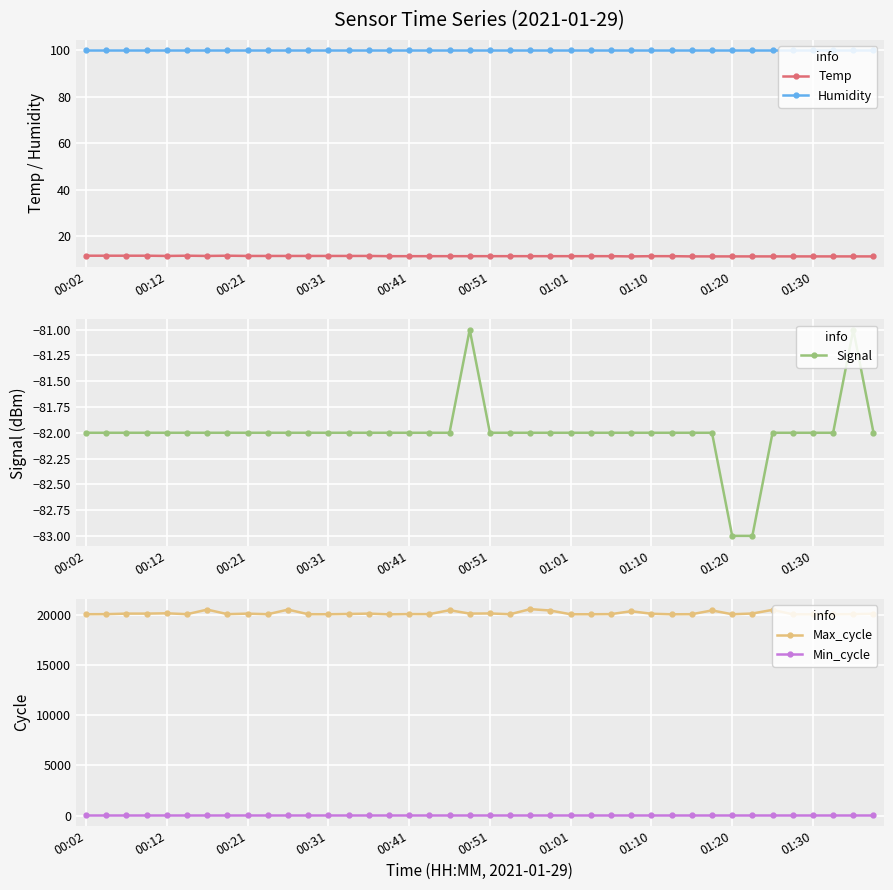

True or false: Humidity and Temp intersect in this chart.

False